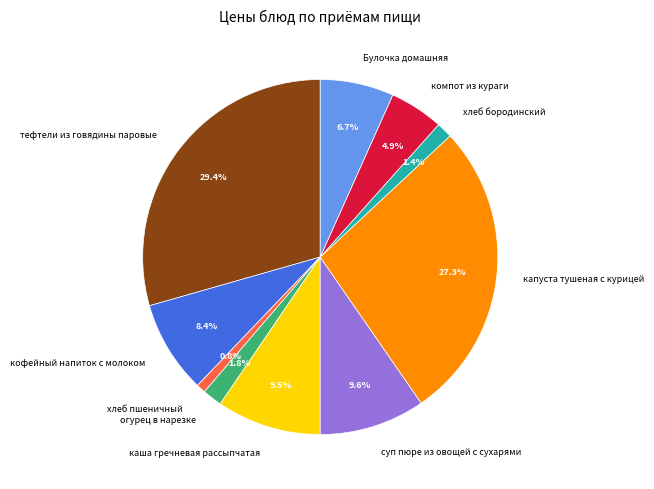

Do компот из кураги and суп пюре из овощей с сухарями together represent more than half of the pie?

No